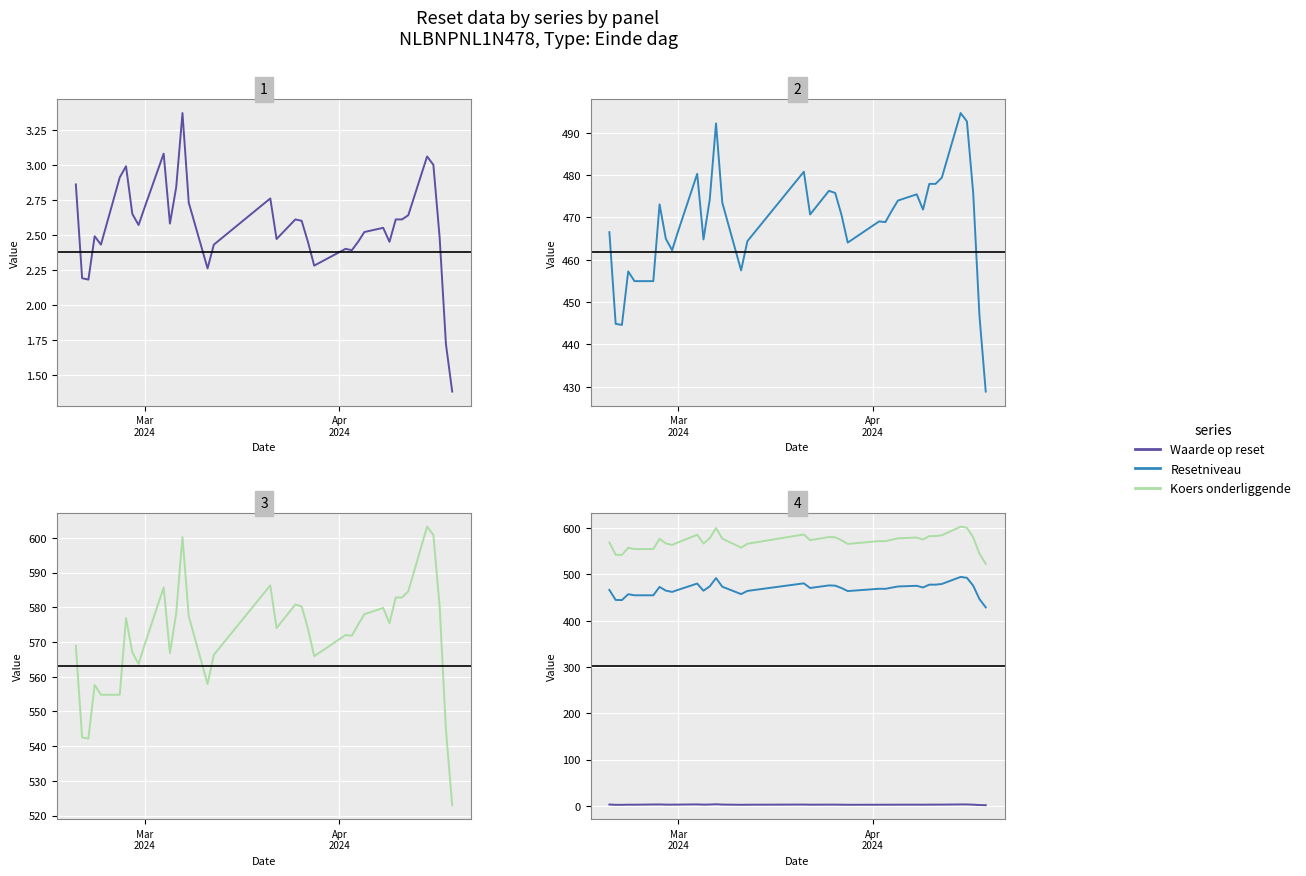

Rank the series by their maximum value, from lowest to highest.

Waarde (col_2), Resetniveau (col_3), Koers onderliggende (col_4)